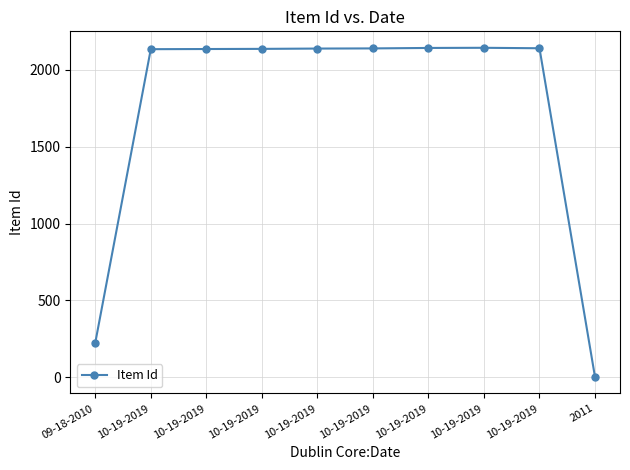

How many data points does each series have?

10